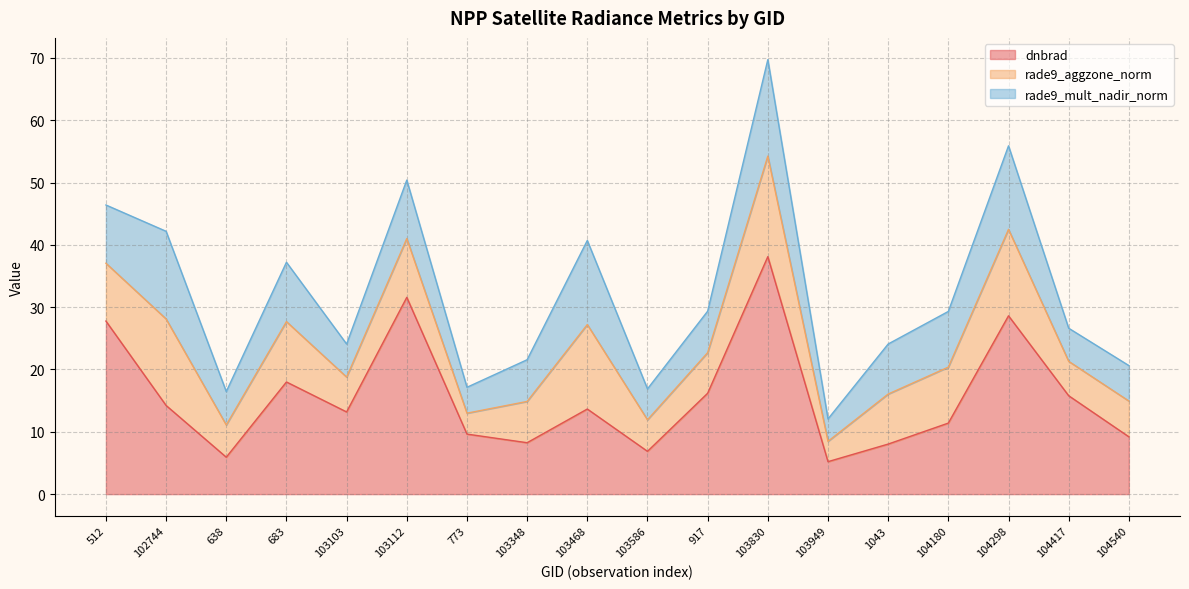

What are all the series names shown in the legend?

dnbrad, rade9_aggzone_norm, rade9_mult_nadir_norm